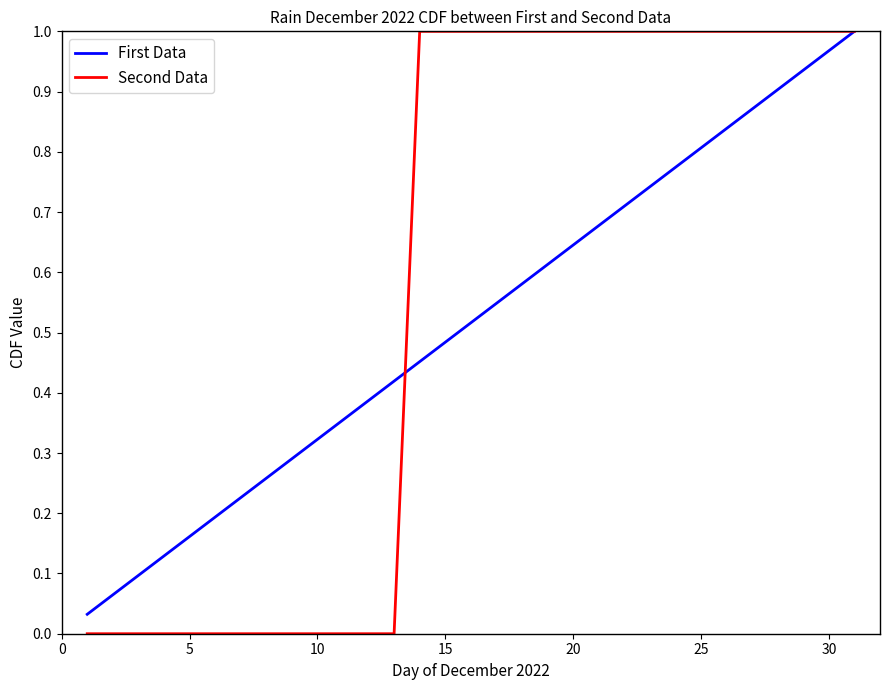

Rank the series by their average value, from lowest to highest.

First Data, Second Data